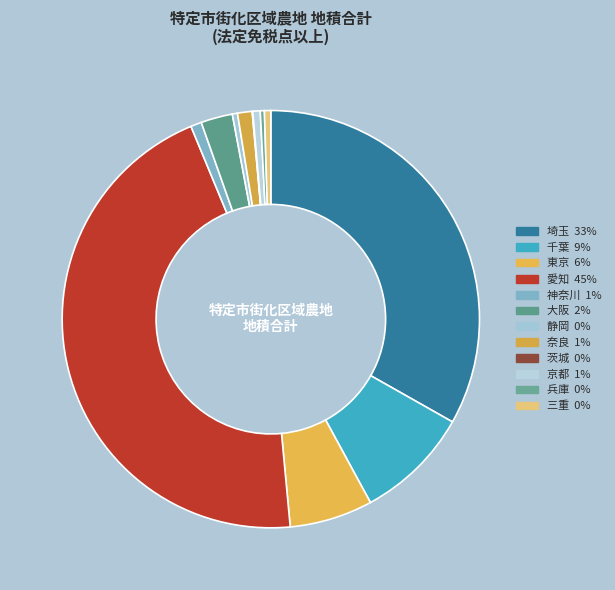

To the nearest percent, what is the difference between the largest and smallest slice percentages?

45%